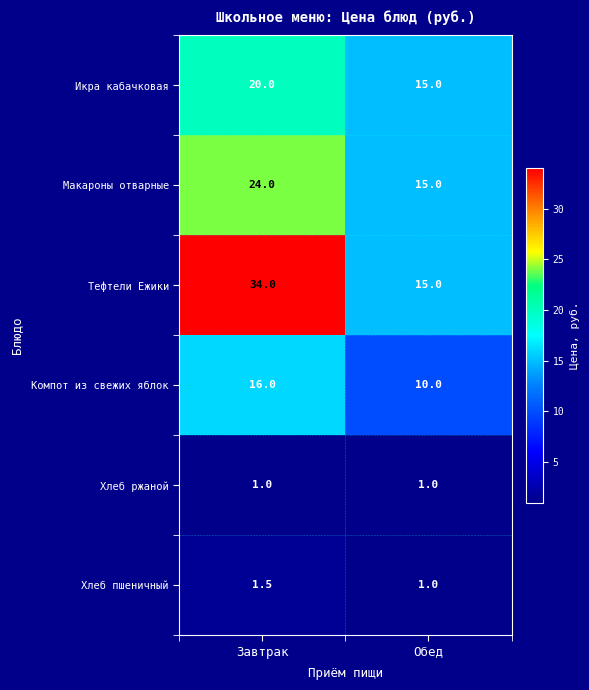

What is the difference between the highest and lowest values at Обед?

14.0